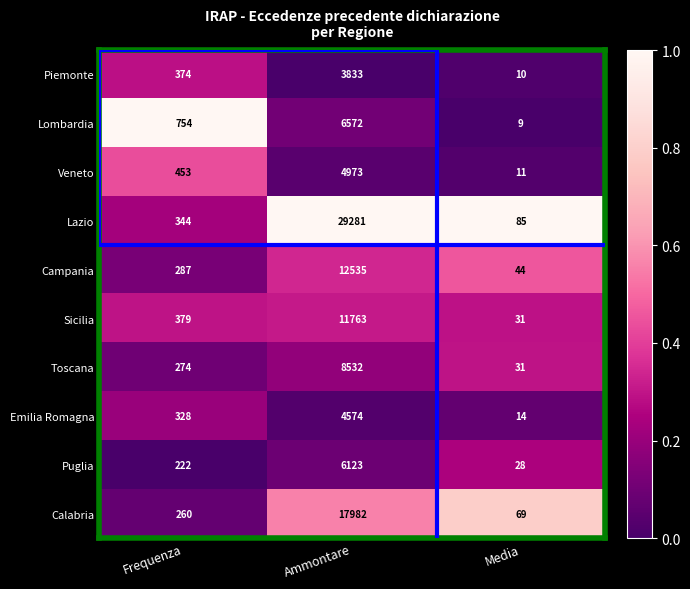

The Sicilia series shows 31 at Media. True or false?

True